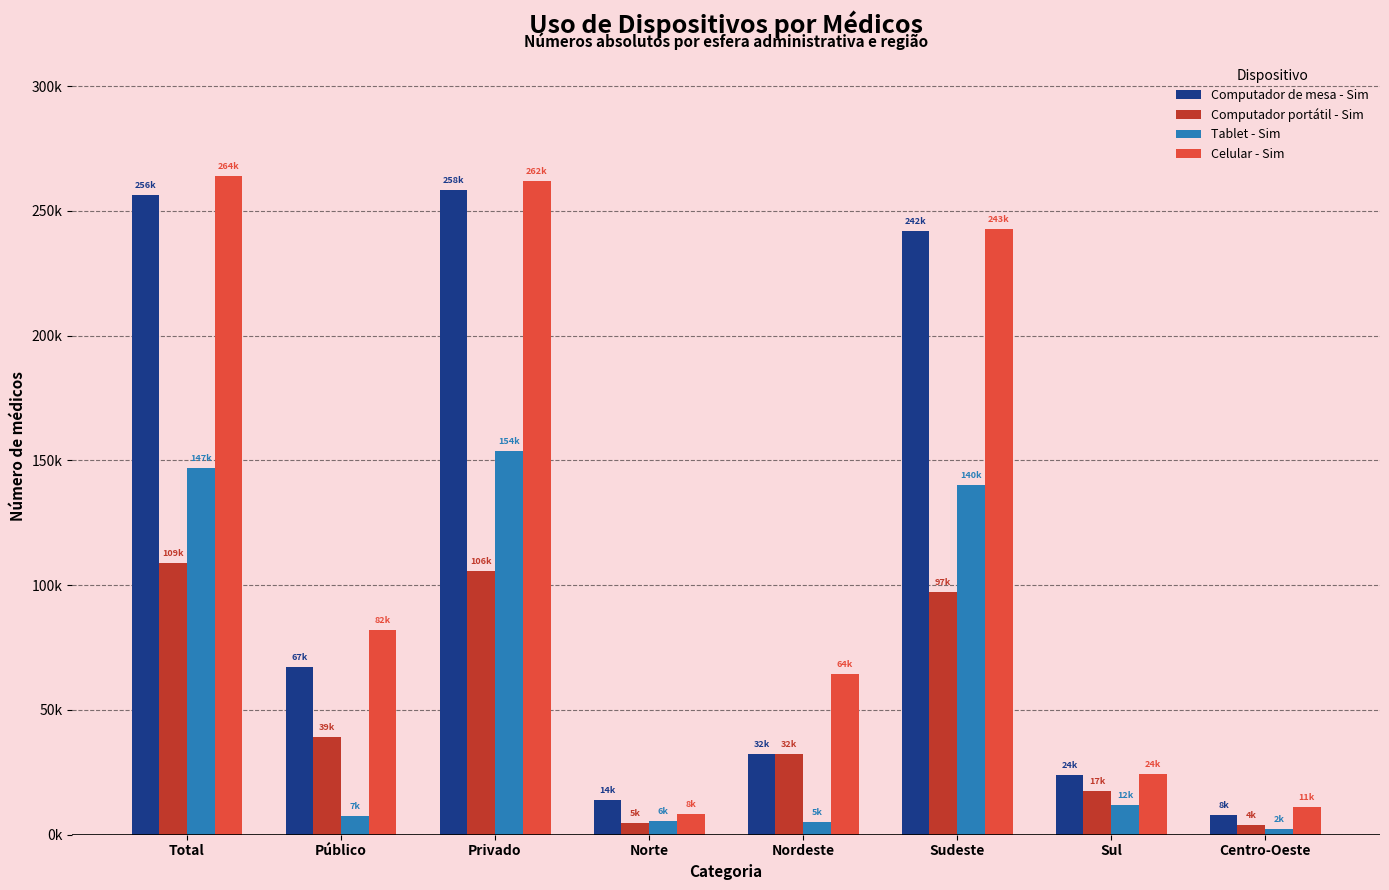

Reading left to right, extract all data points from this chart.

Computador de mesa - Sim: Total=256195.5	Público=67122.2	Privado=258388.8	Norte=13825.8	Nordeste=32332.2	Sudeste=242038.4	Sul=24045.3	Centro-Oeste=7996.8
Computador portátil - Sim: Total=108783.9	Público=39249.0	Privado=105630.3	Norte=4833.4	Nordeste=32161.6	Sudeste=97402.2	Sul=17395.0	Centro-Oeste=3708.3
Tablet - Sim: Total=146762.8	Público=7448.0	Privado=153705.2	Norte=5523.3	Nordeste=5174.4	Sudeste=140159.6	Sul=11797.2	Centro-Oeste=2314.8
Celular - Sim: Total=263904.2	Público=81859.4	Privado=261767.8	Norte=8232.0	Nordeste=64497.7	Sudeste=242757.8	Sul=24390.2	Centro-Oeste=10970.1